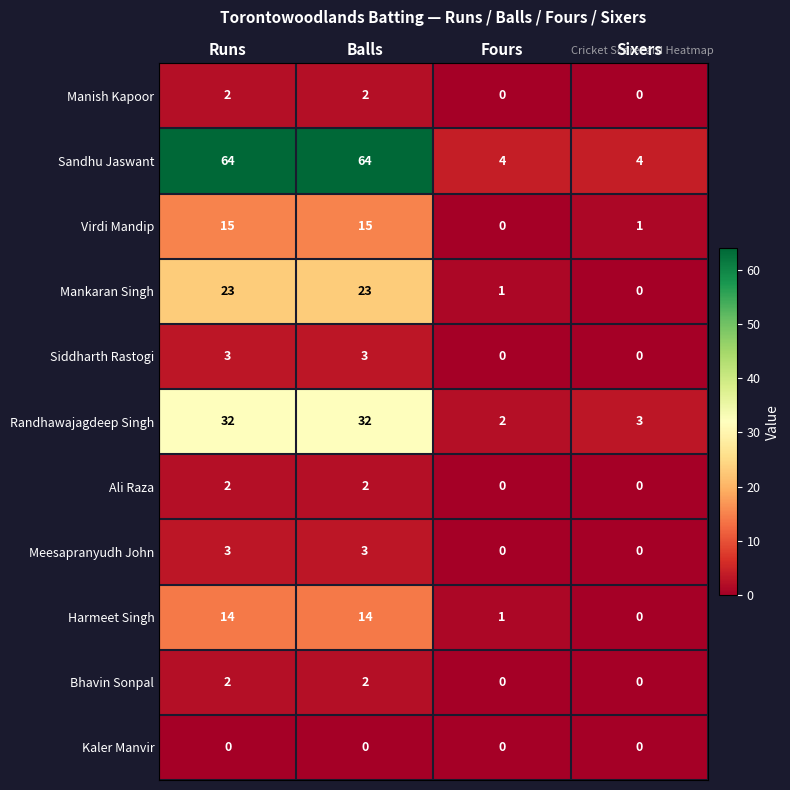

The Virdi Mandip series shows 15 at Balls. True or false?

True